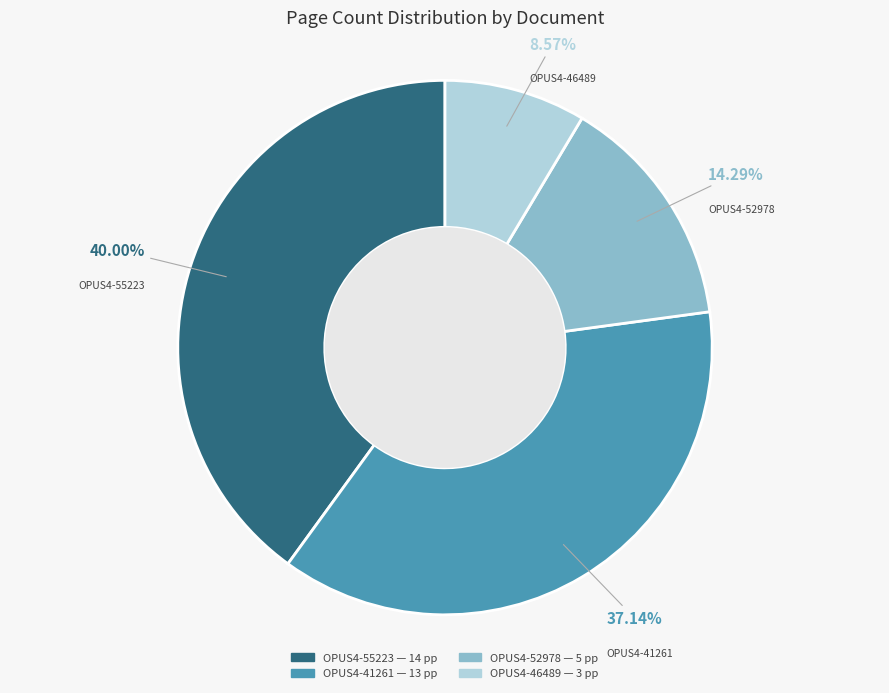

Is there a majority slice in this chart?

No